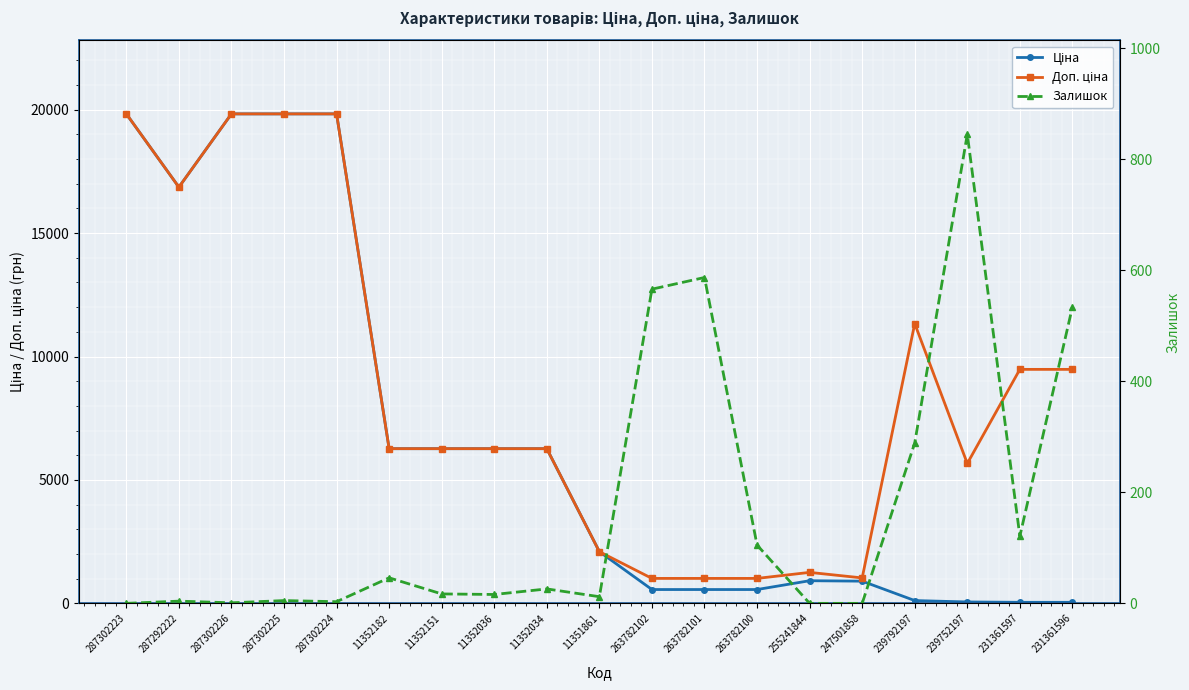

What are all the series names shown in the legend?

Ціна, Доп. ціна, Залишок